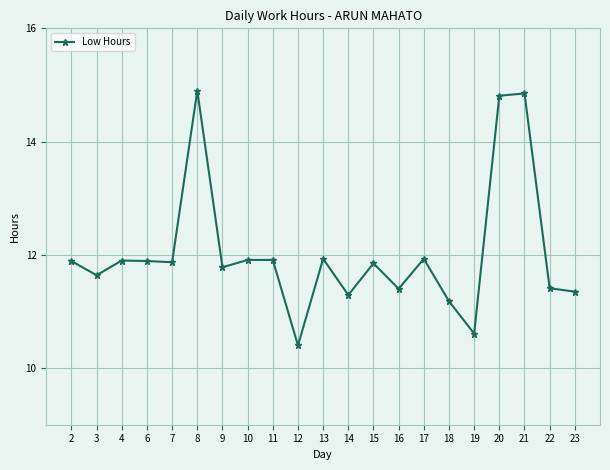

Is this an area chart (filled region under the line)?

No